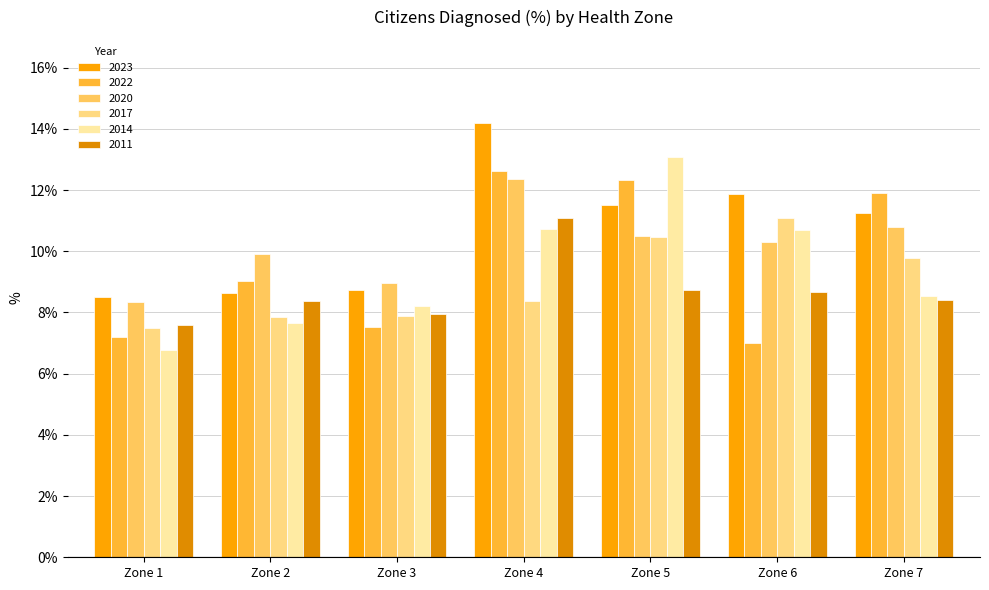

At which category does the chart reach its peak across all series?

Zone 4